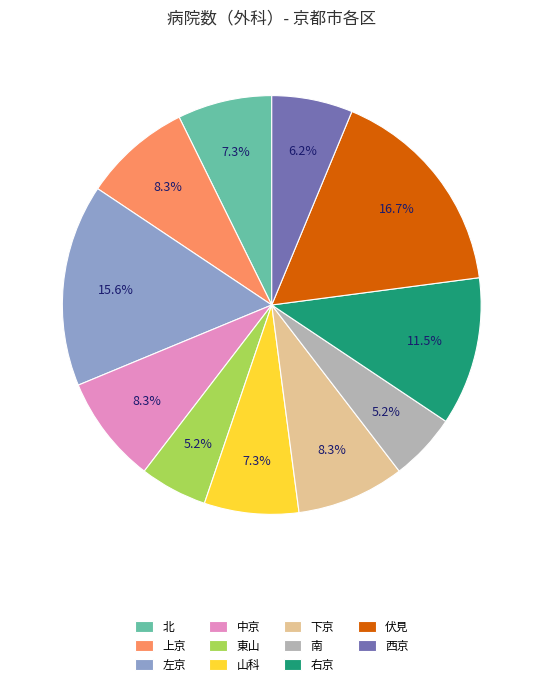

Do 上京 and 中京 together represent more than half of the pie?

No